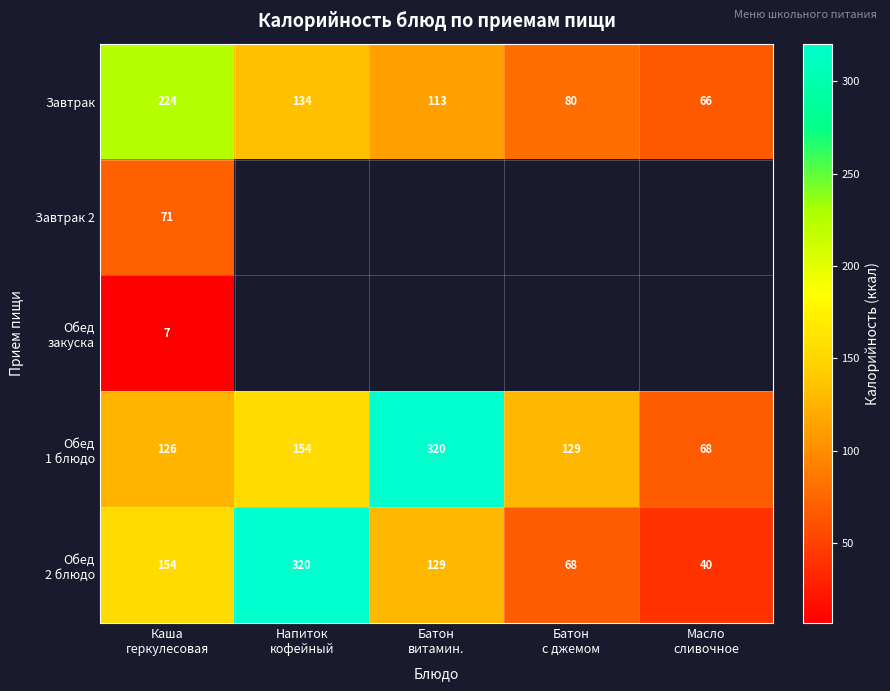

What is the difference between the maximum and second lowest values in the Завтрак series?

144